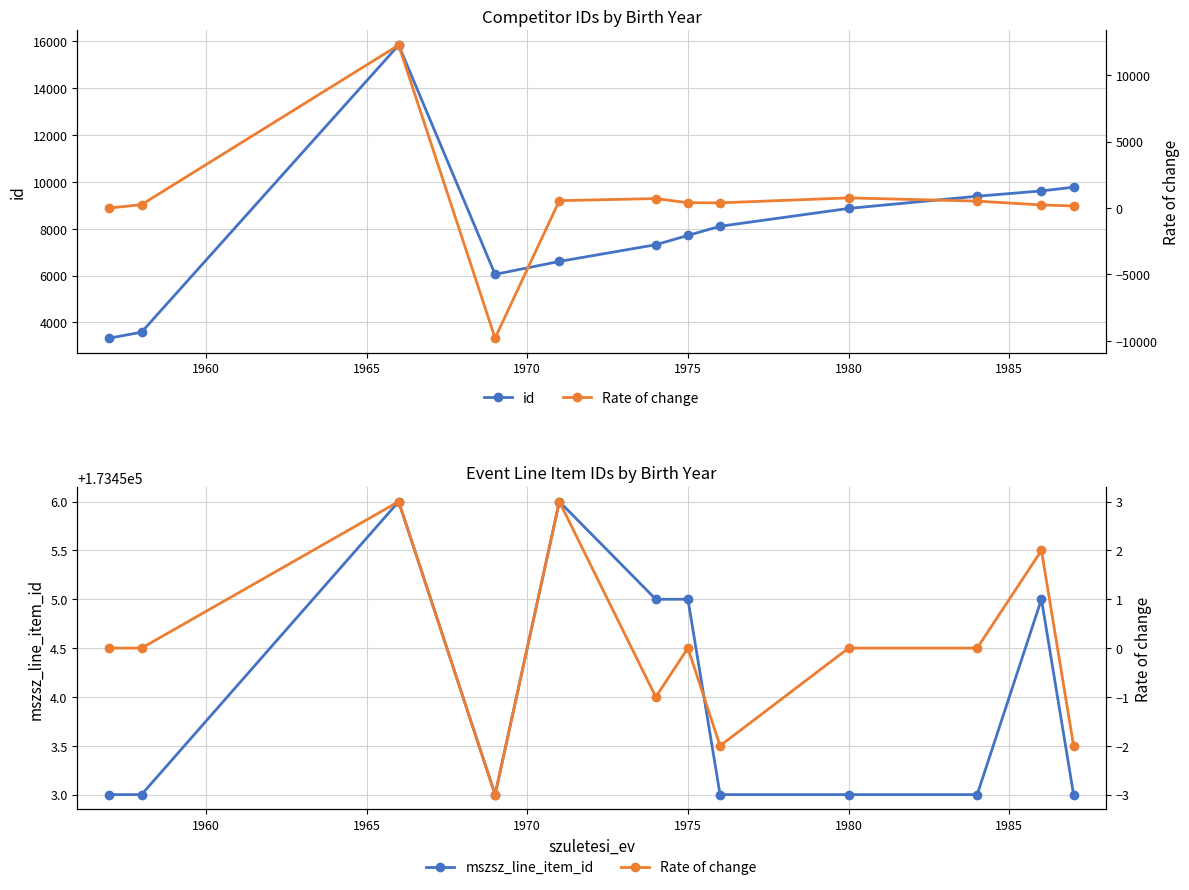

What is the lowest value of the id series?

3325